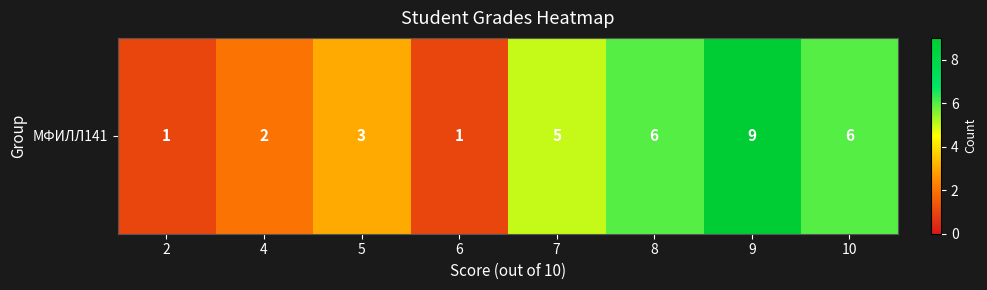

At which category does the chart reach its minimum across all series?

2